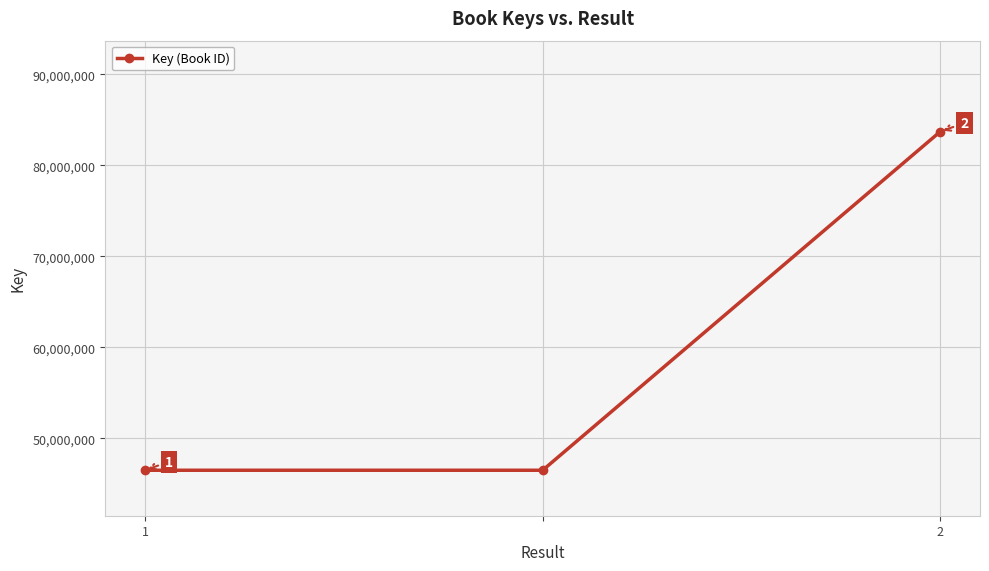

What is the greatest value displayed?

83705926